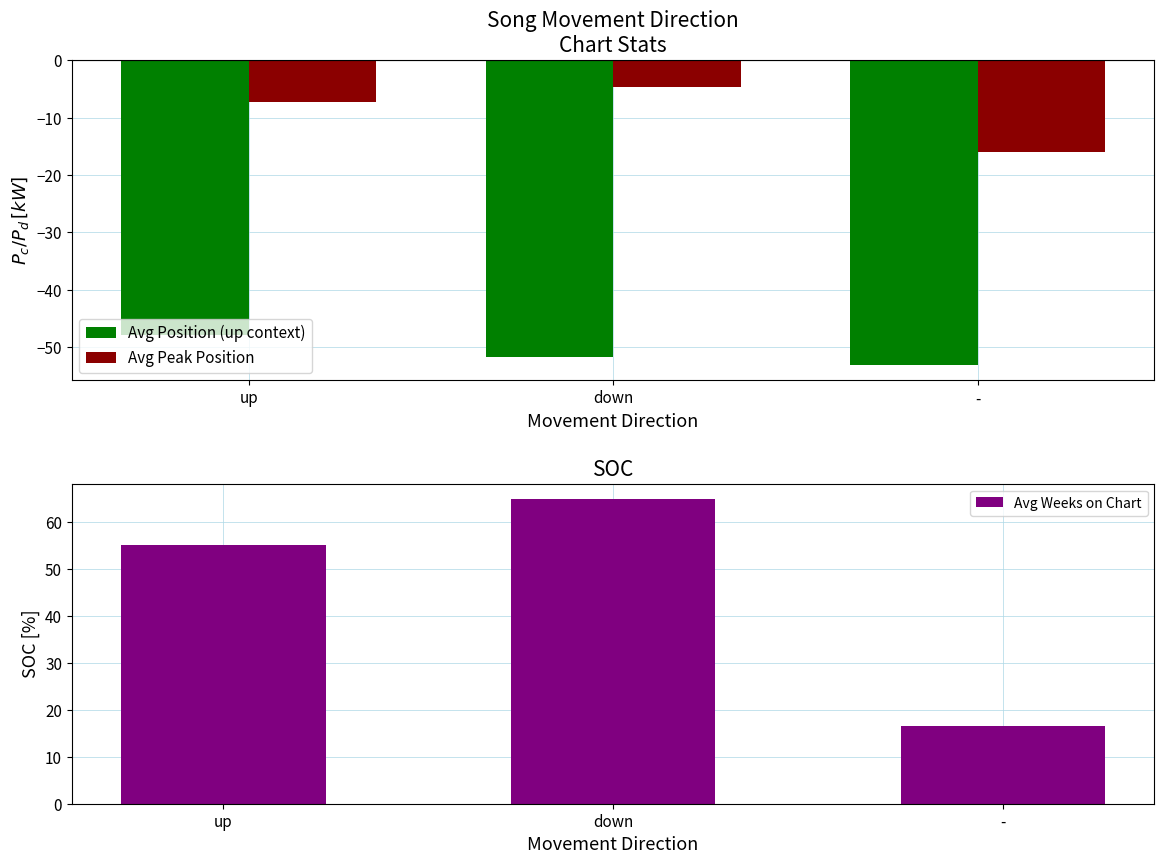

Rank the series by their maximum value, from lowest to highest.

Avg Position (up context), Avg Peak Position, Avg Weeks on Chart